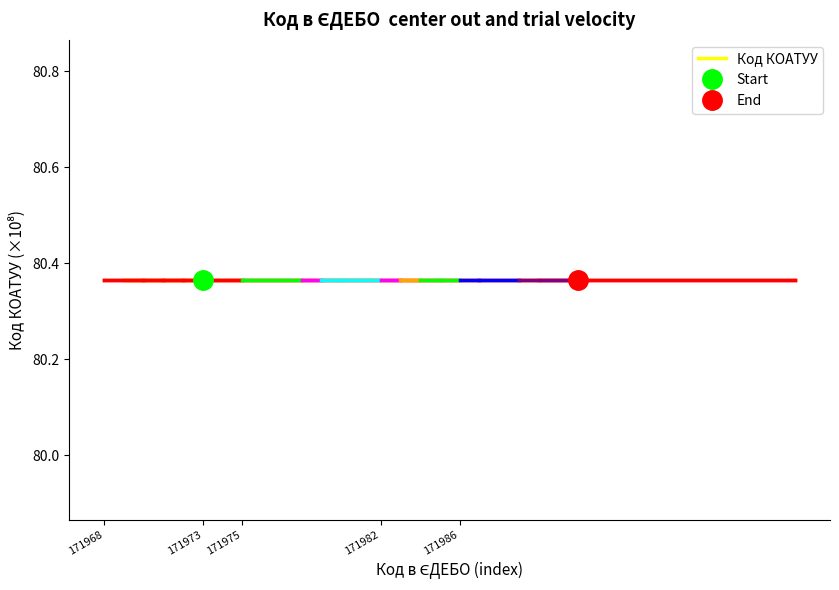

Count the number of categories in the chart.

20